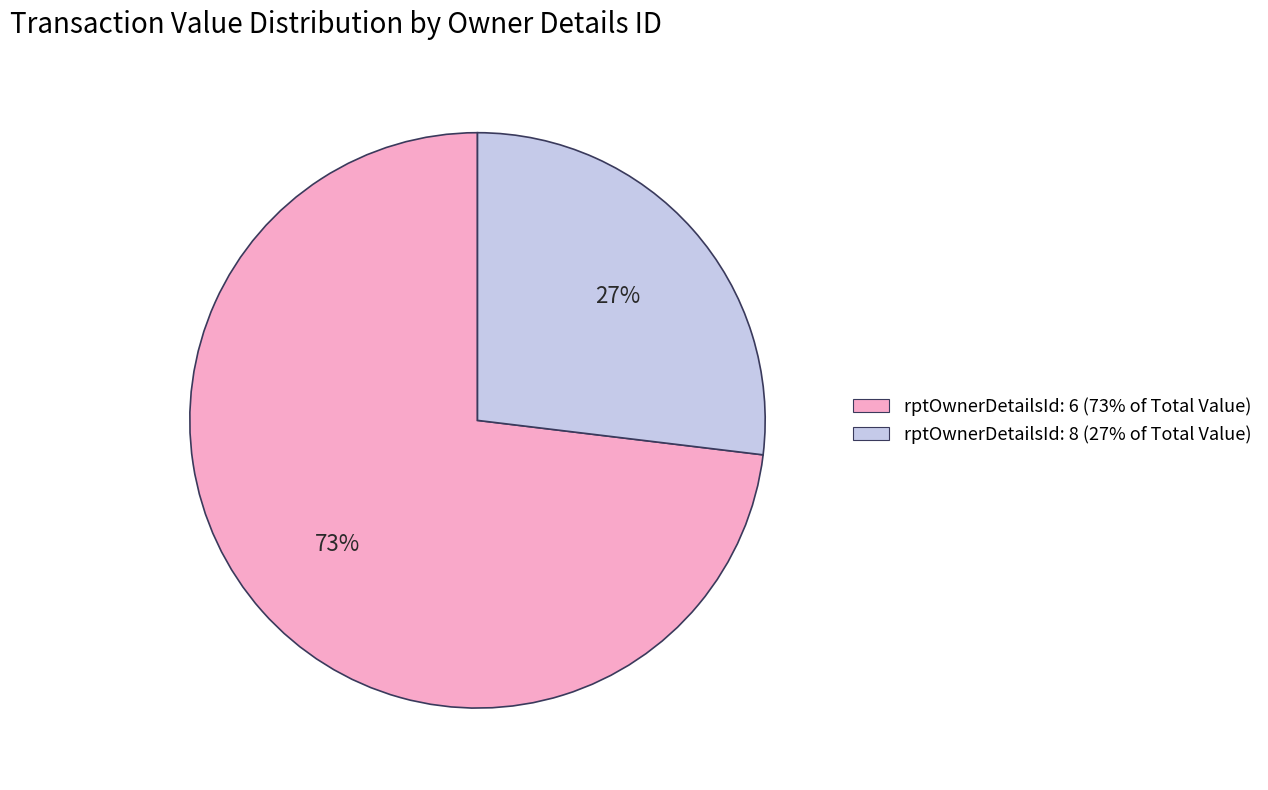

Does any single category account for the majority?

Yes